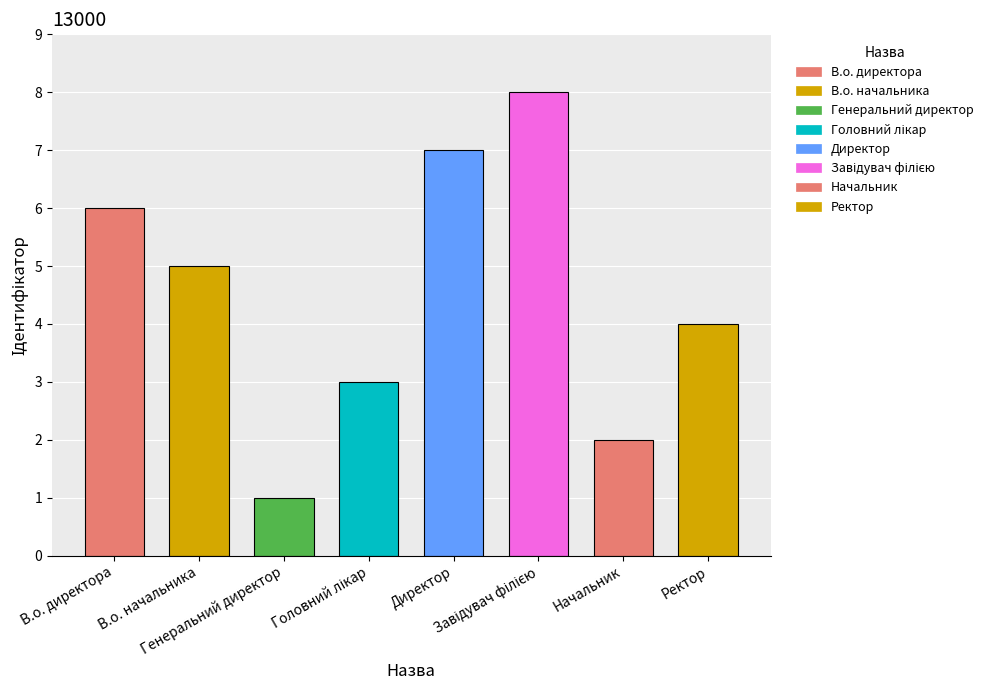

What is the maximum value shown in the chart?

8